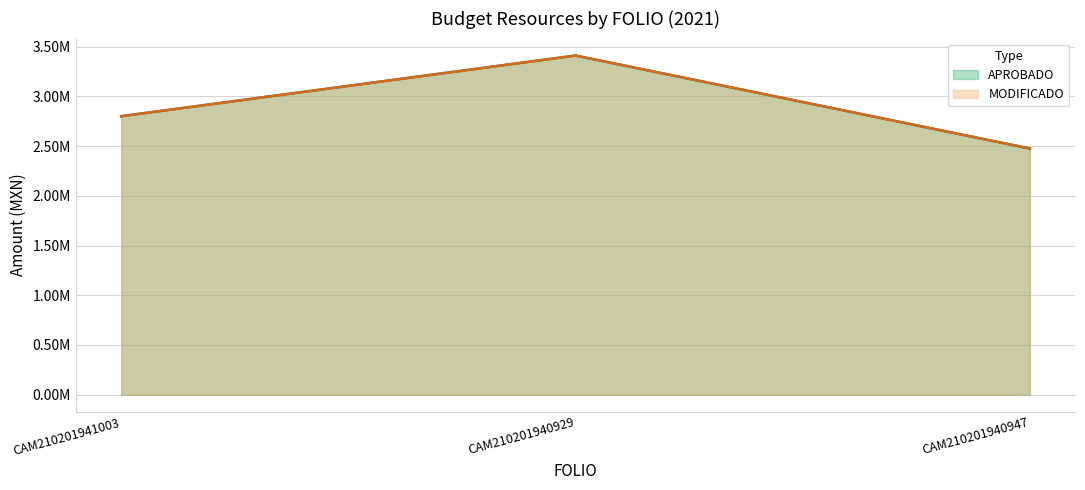

Is the value of MODIFICADO at CAM210201940947 greater than the value of APROBADO at CAM210201941003?

No